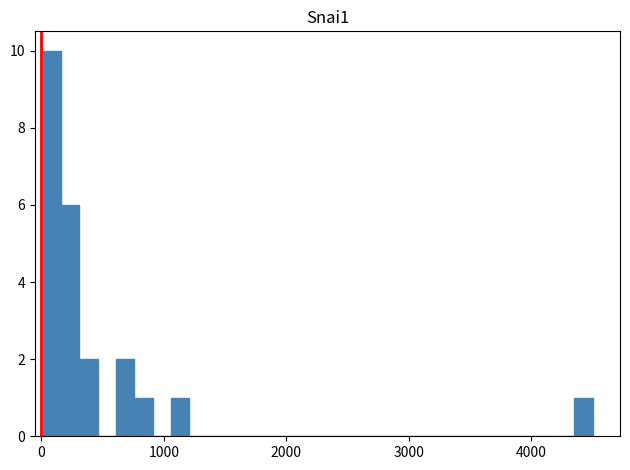

Read against the x-axis, roughly where is the centre of the tallest bar?

100